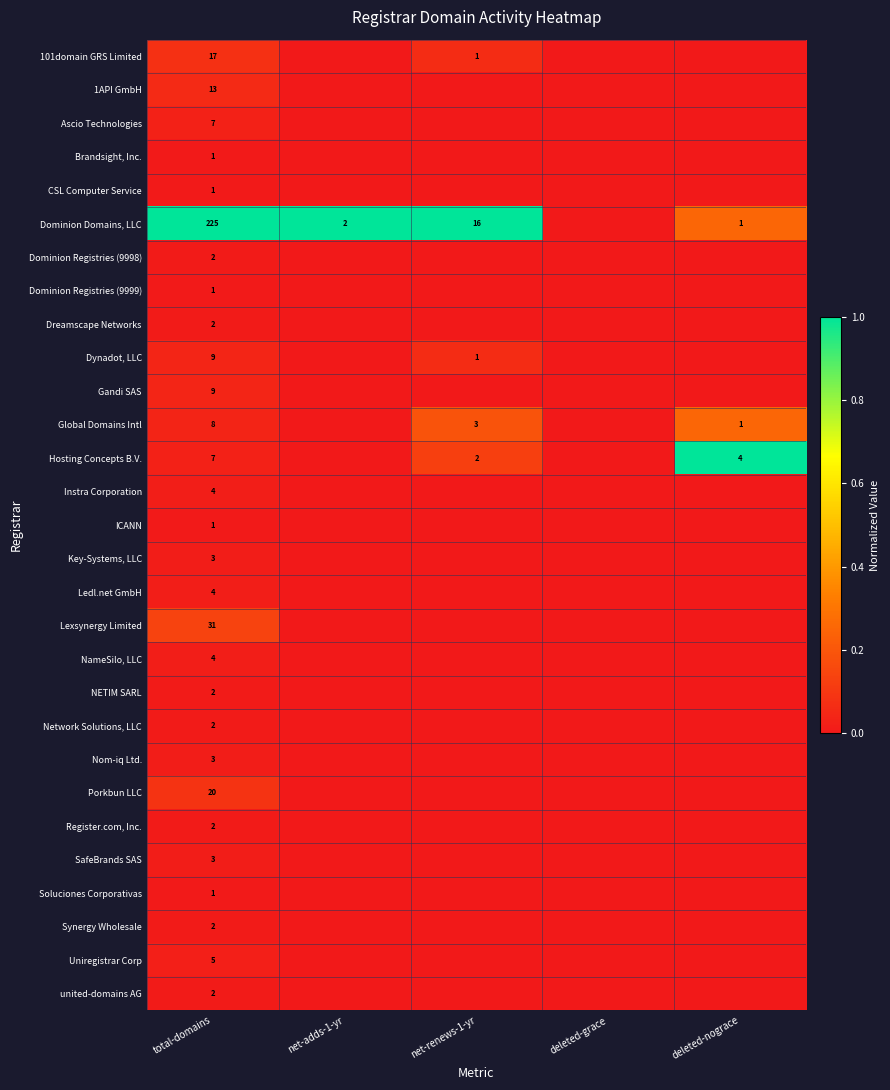

Is it true that Uniregistrar Corp equals 1 at total-domains?

False